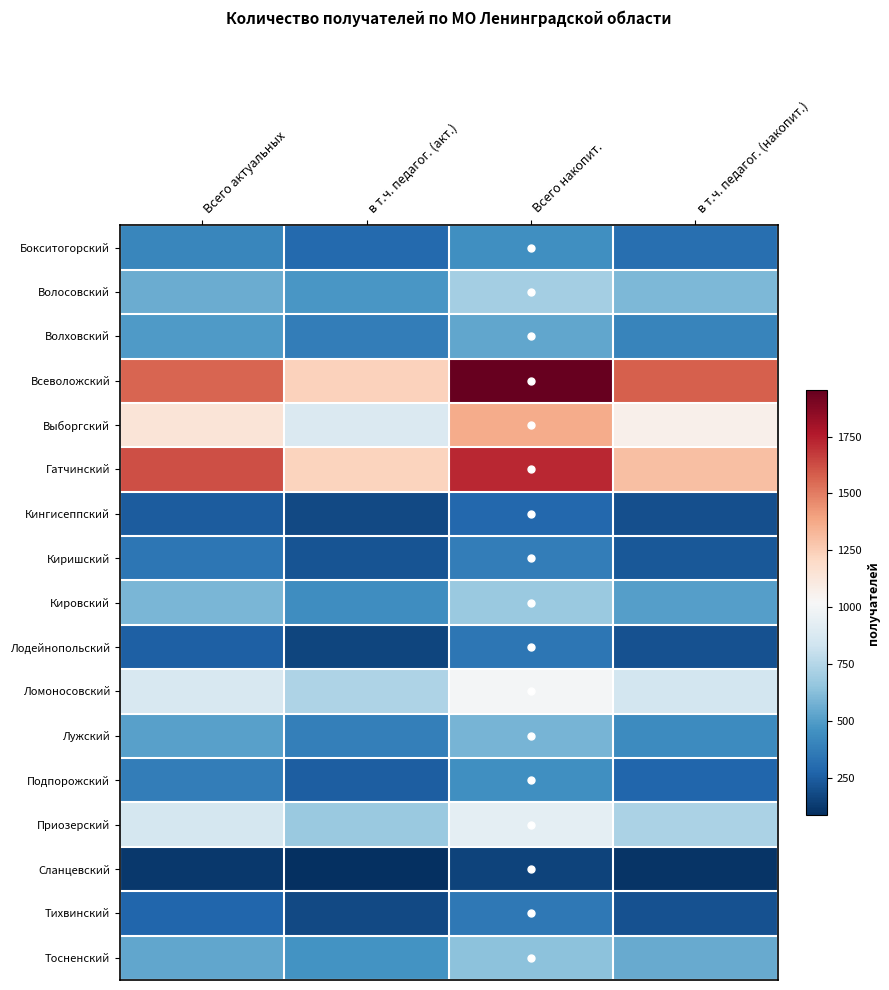

What is the difference between the highest and lowest values at в т.ч. педагог. (акт.)?

1149